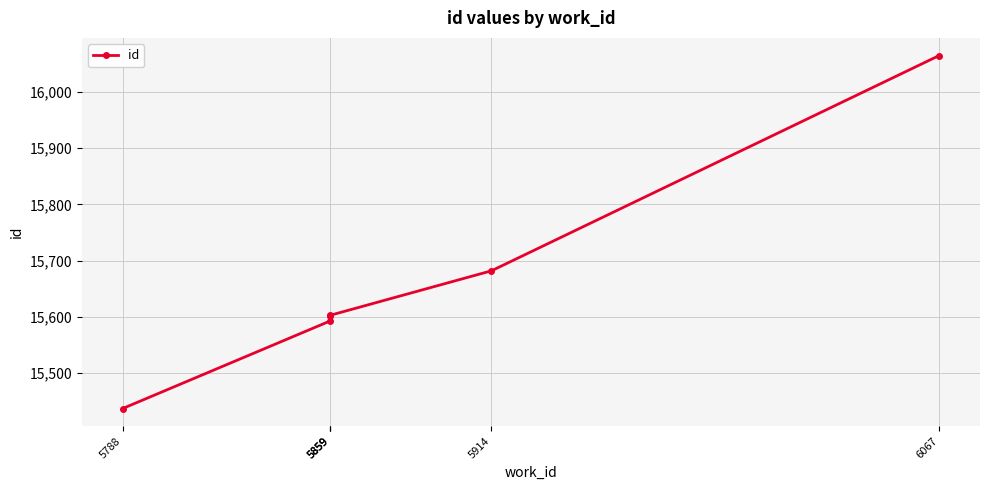

Which label corresponds to the smallest value in the chart?

5788